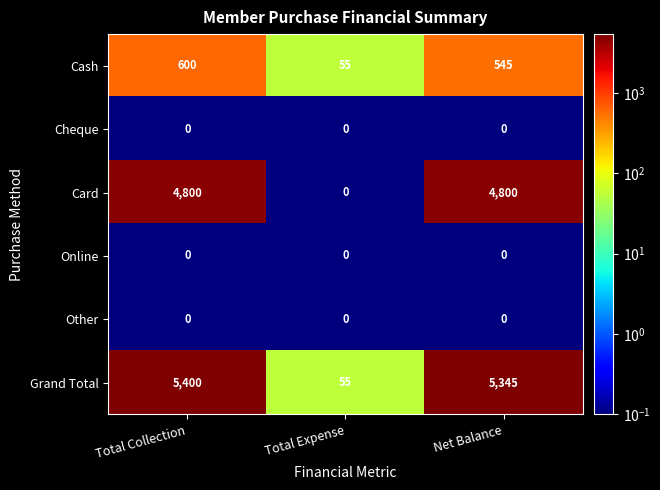

Is it true that Grand Total equals 94 at Total Expense?

False